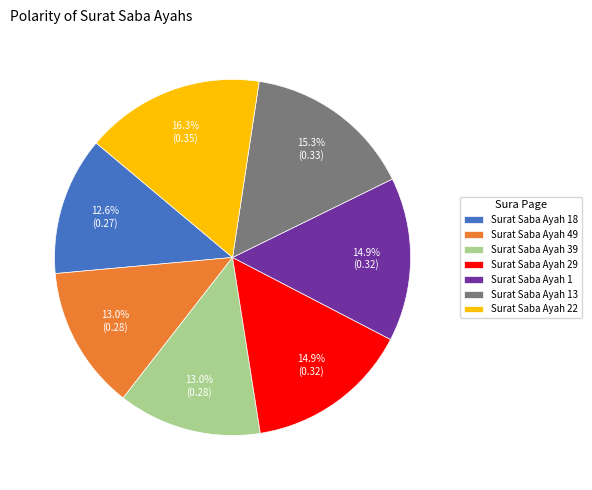

What percentage is the Surat Saba Ayah 1 slice, to the nearest percent?

15%